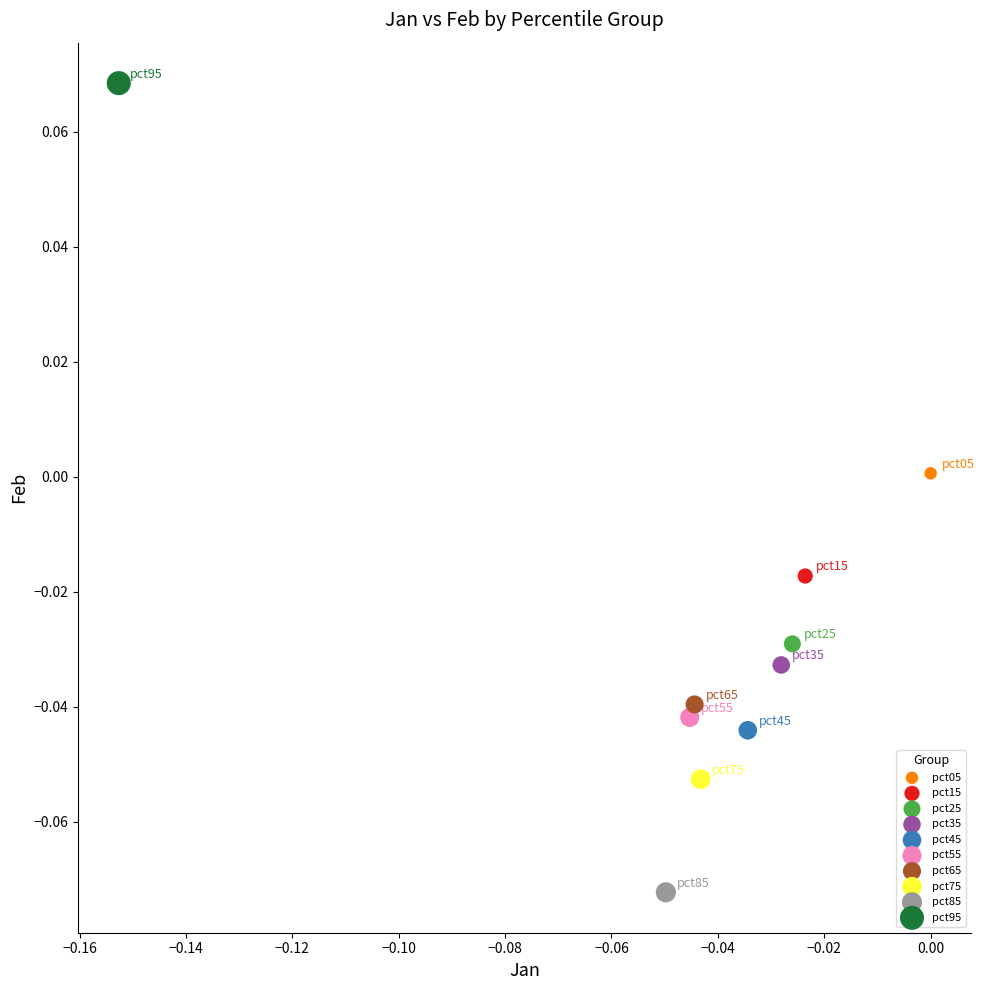

Which series contains the lowest Y value?

pct85